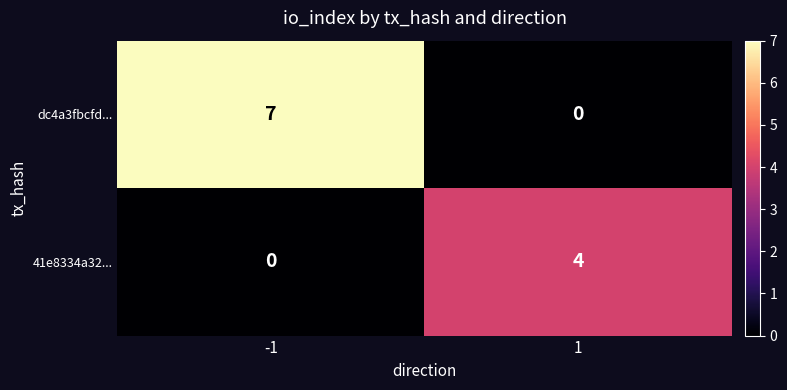

What is the highest value of the dc4a3fbcfd... series?

7